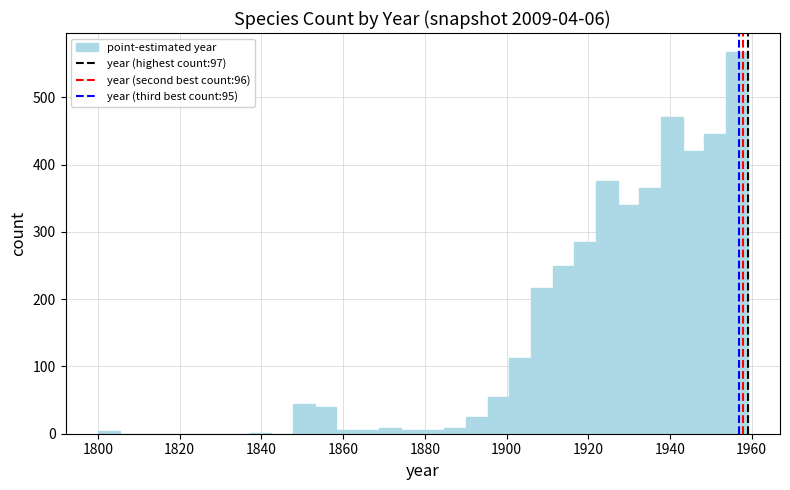

Around what value on the x-axis is the tallest bar? Give the approximate position of its centre, as read against the axis.

1956